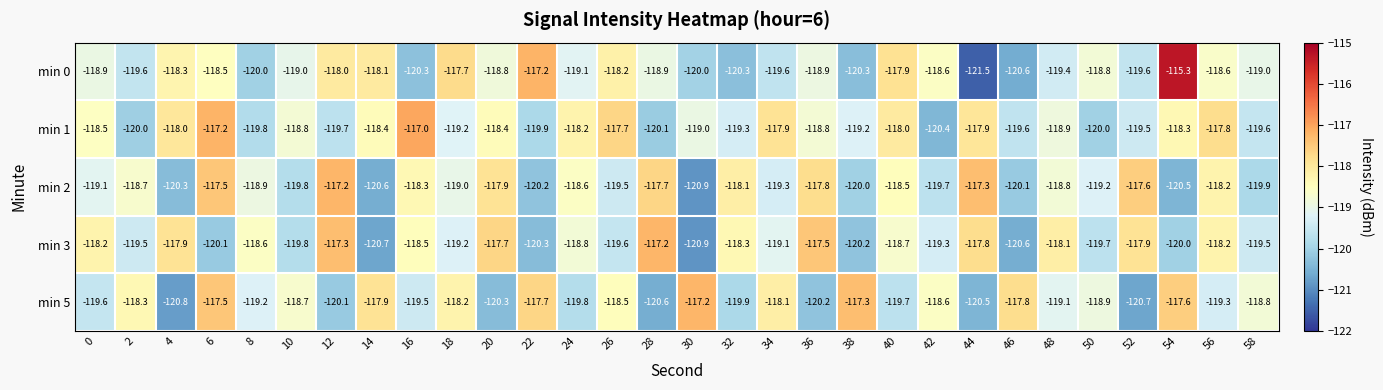

What is the minimum value shown in the chart?

-121.5